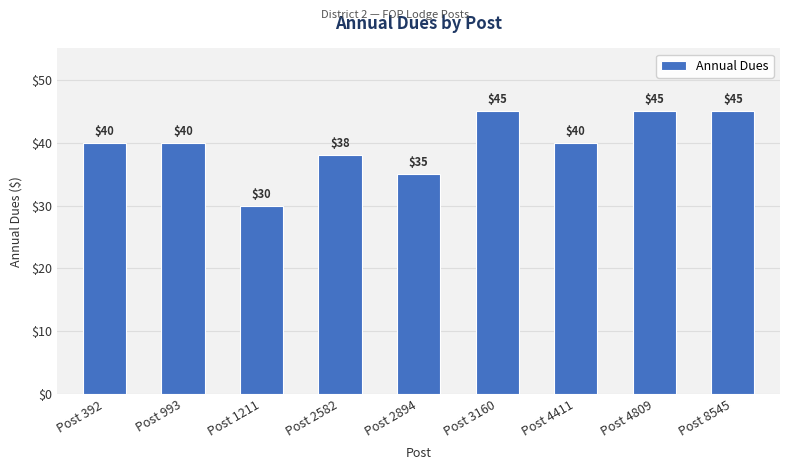

Count the values in the range 38 to 45.

7